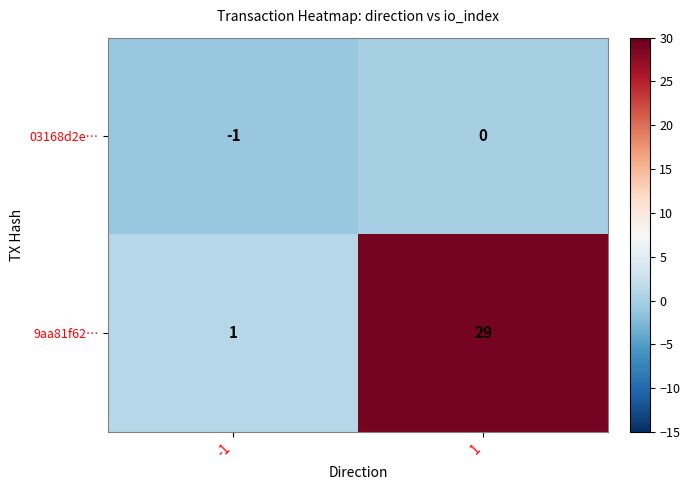

True or false: 9aa81f62… has a value of 38 at 1.

False